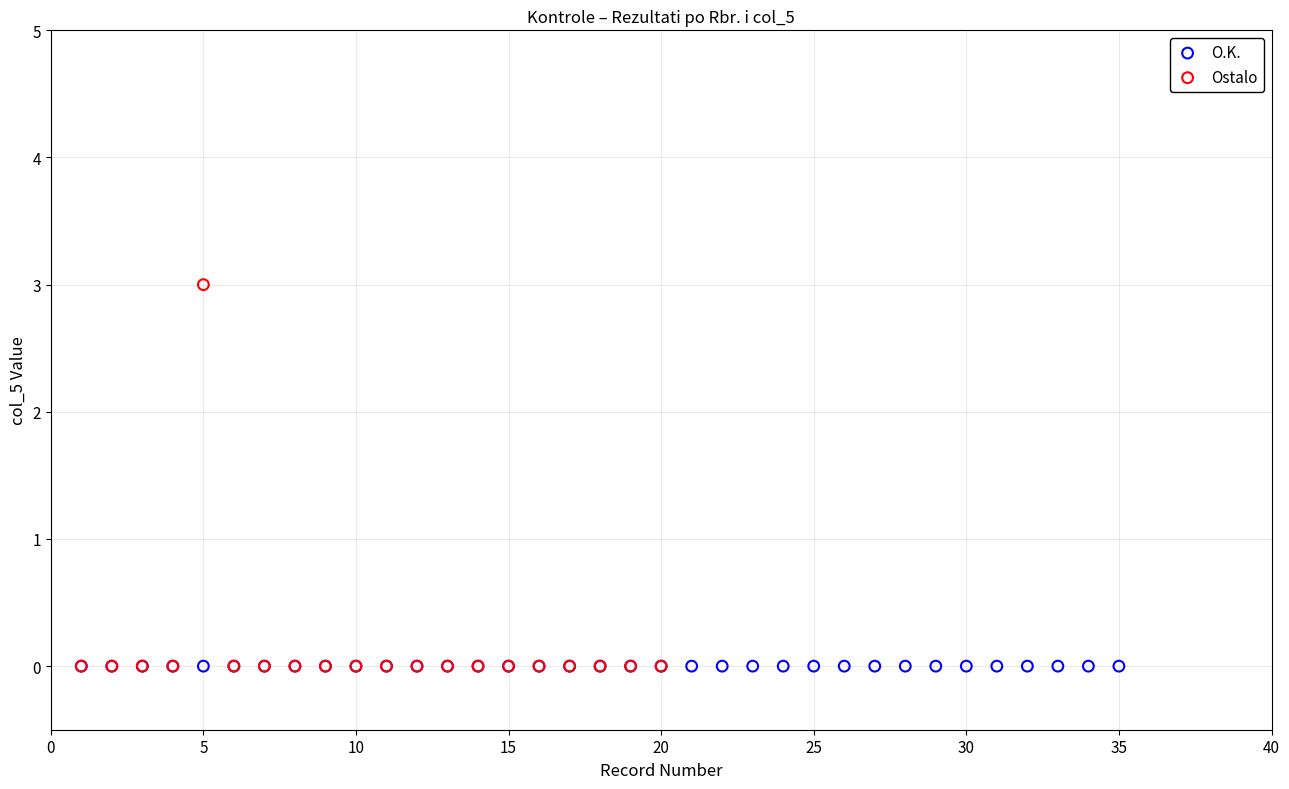

What are all the series names shown in the legend?

O.K., Ostalo